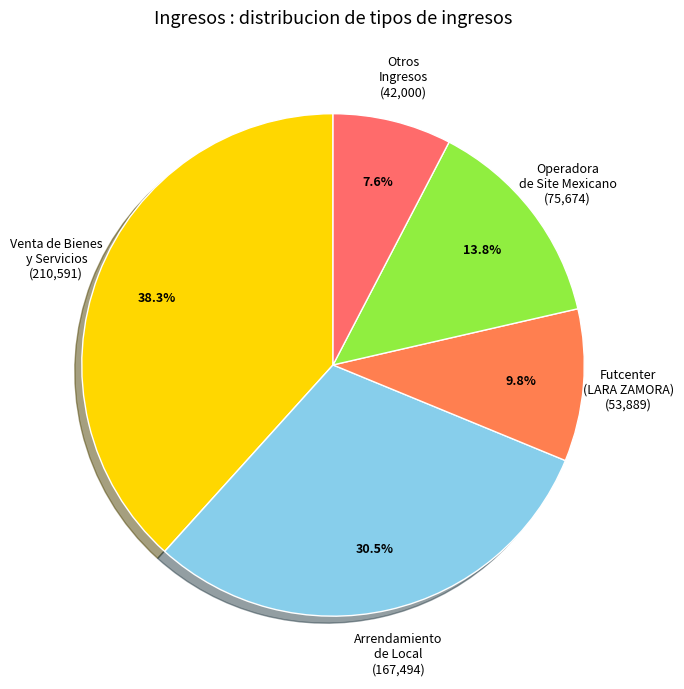

How many slices are in this pie chart?

5